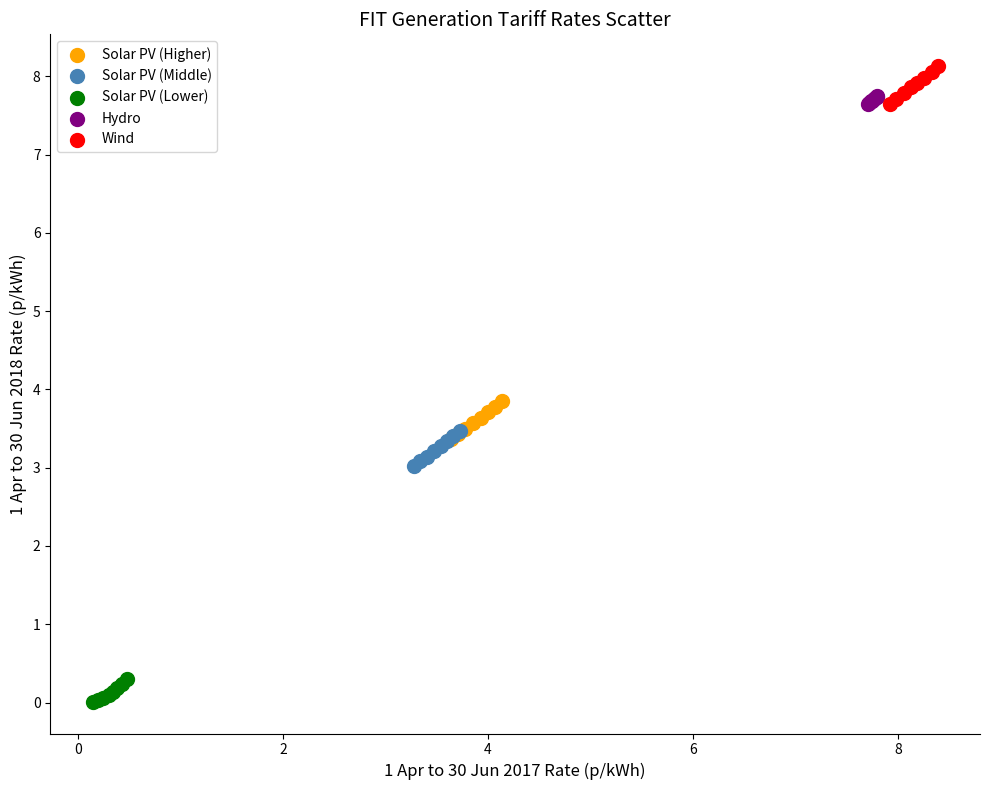

Which series contains the highest Y value?

Wind